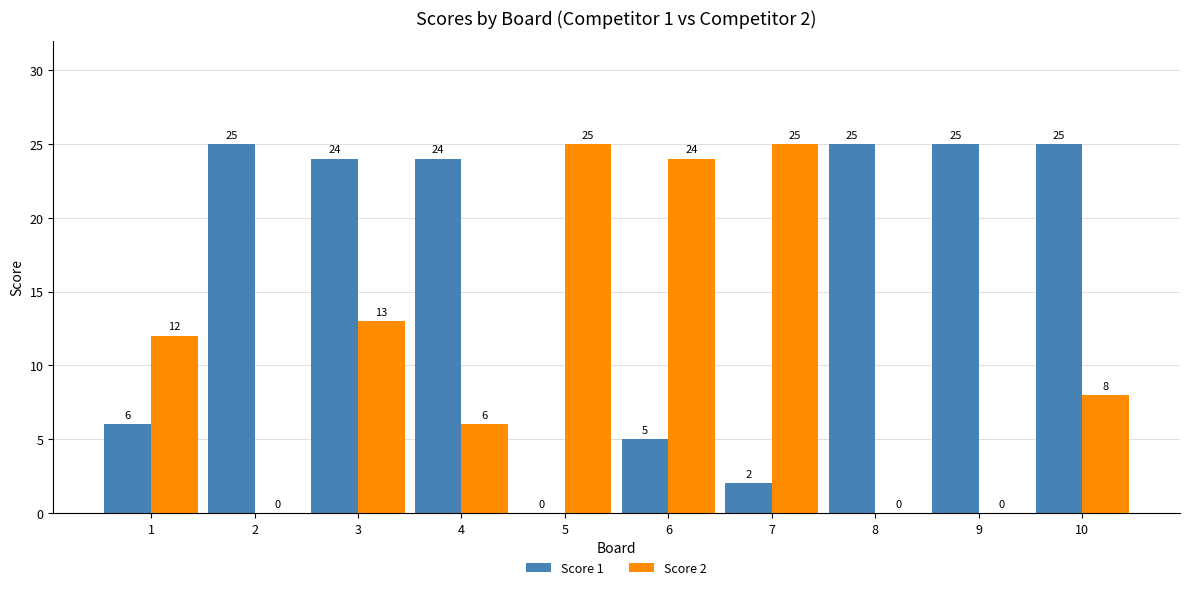

What is the highest value of the Score 1 series?

25